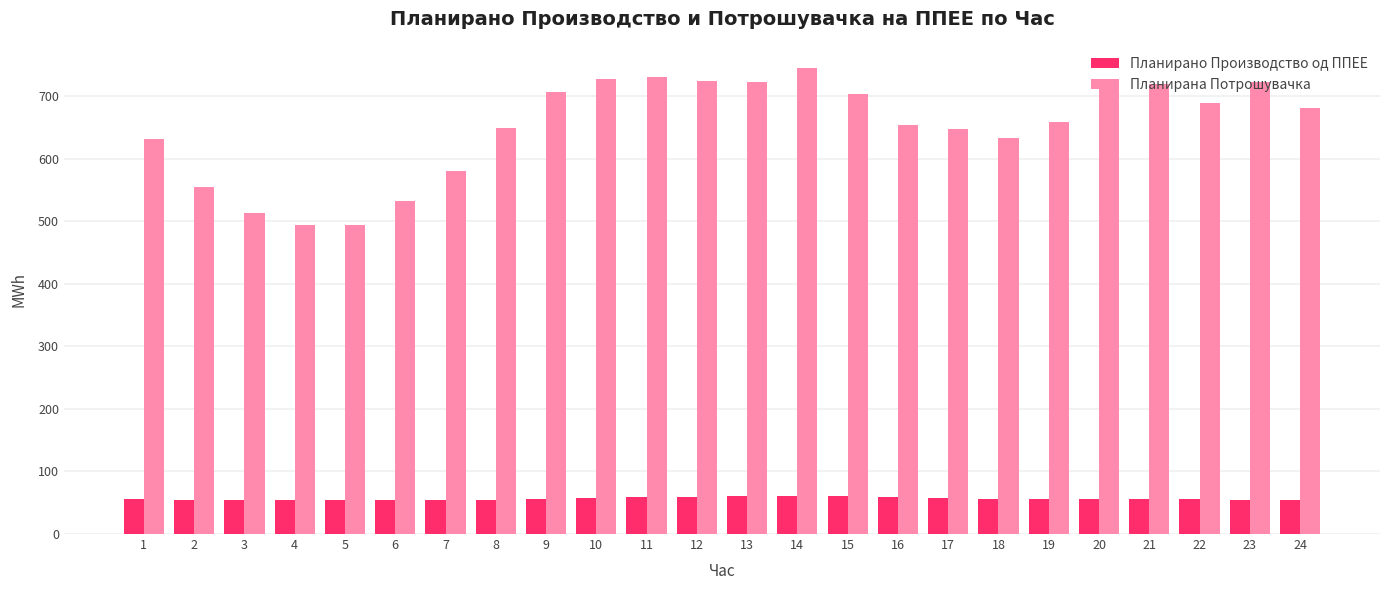

Is the value of Планирано Производство од ППЕЕ at 16 greater than the value of Планирана Потрошувачка at 8?

No